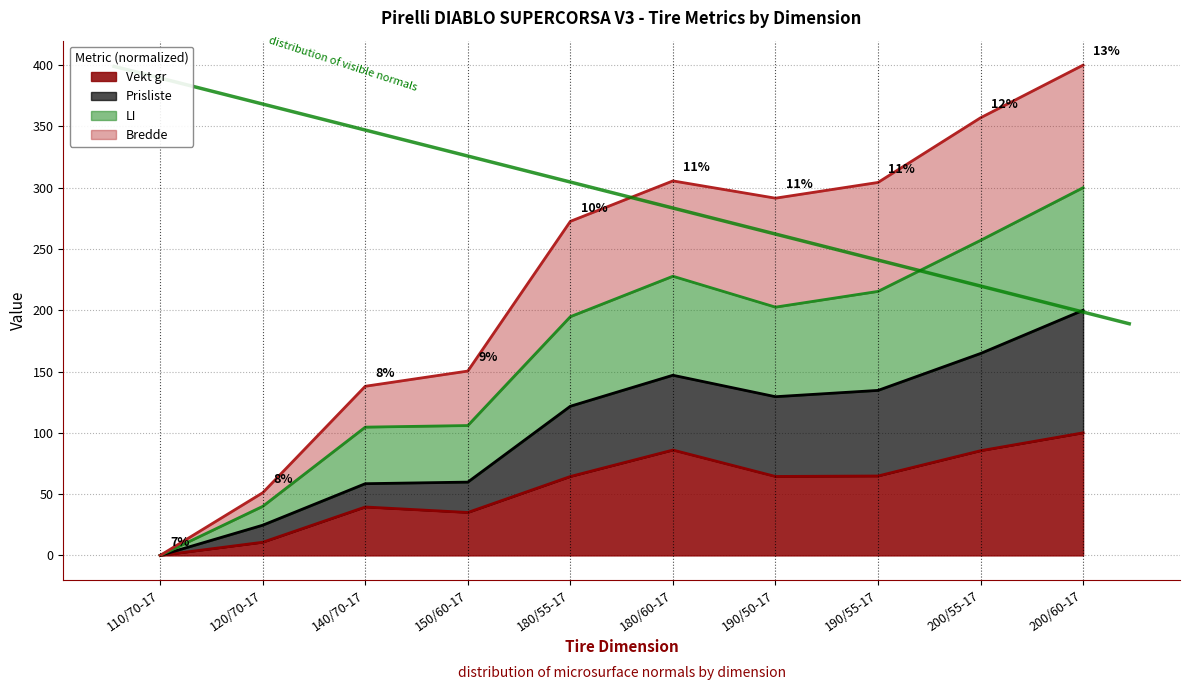

The value of Vekt gr at 200/55-17 is 85.4. True or false?

True